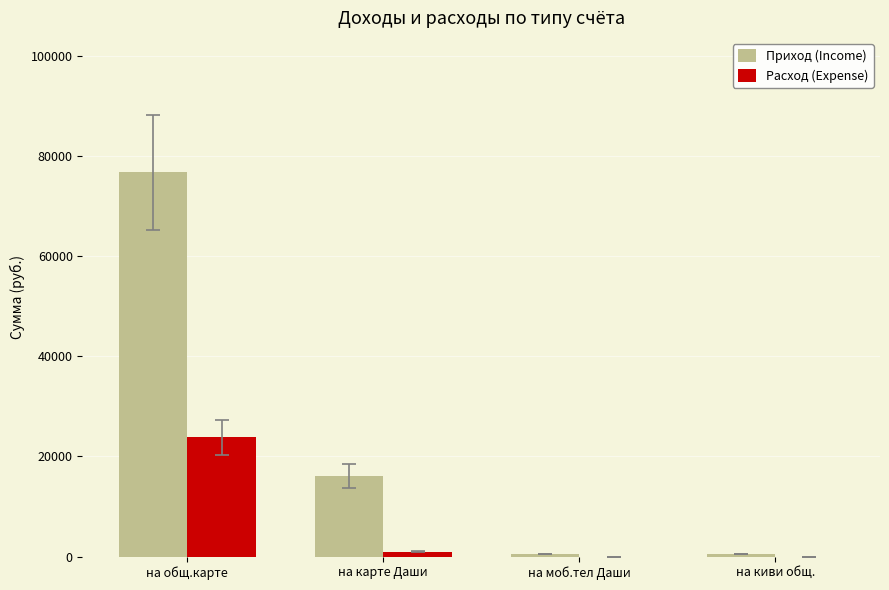

How many categories are shown in the chart?

4